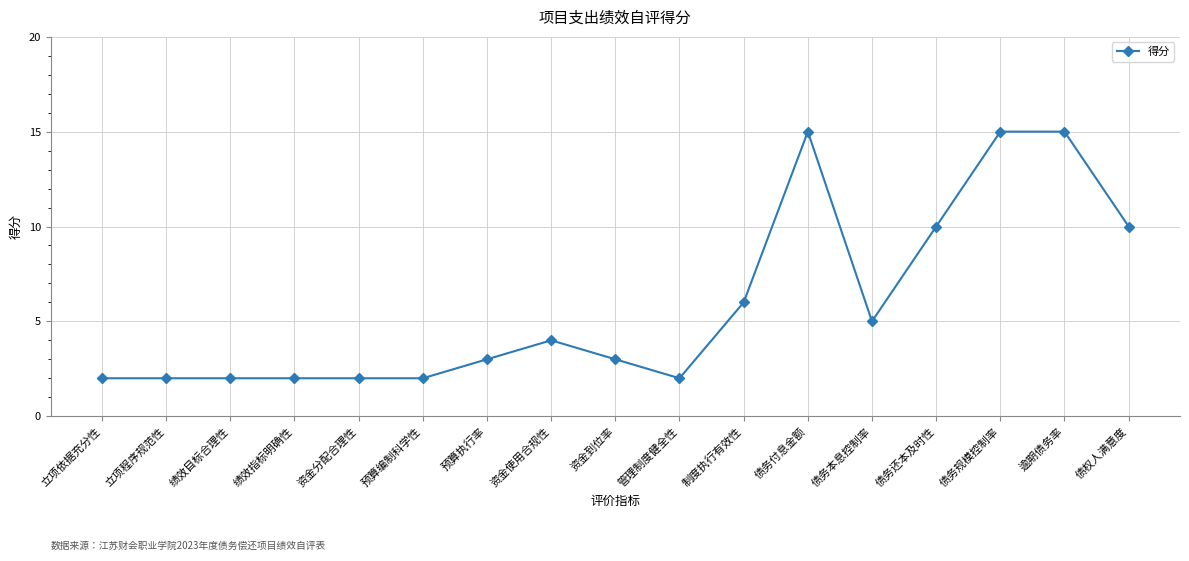

Reading right to left, what are all the values shown in this chart?

债权人满意度=10	逾期债务率=15	债务规模控制率=15	债务还本及时性=10	债务本息控制率=5	债务付息金额=15	制度执行有效性=6	管理制度健全性=2	资金到位率=3	资金使用合规性=4	预算执行率=3	预算编制科学性=2	资金分配合理性=2	绩效指标明确性=2	绩效目标合理性=2	立项程序规范性=2	立项依据充分性=2